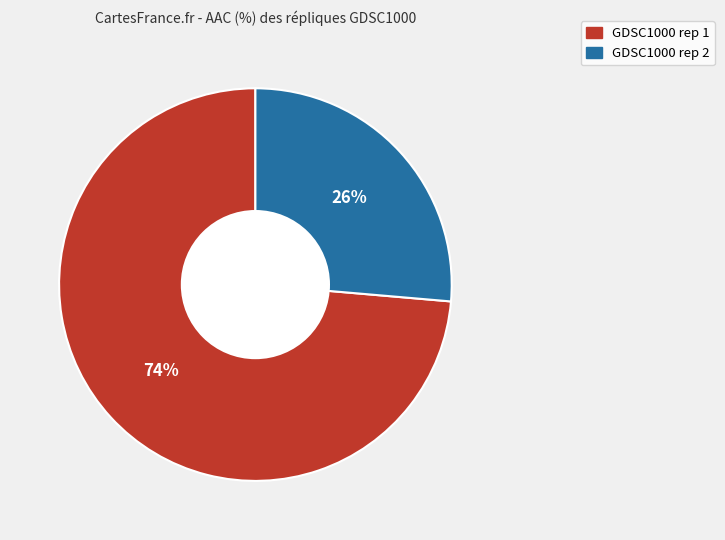

Combined, do GDSC1000 rep 1 and GDSC1000 rep 2 account for over 50%?

Yes